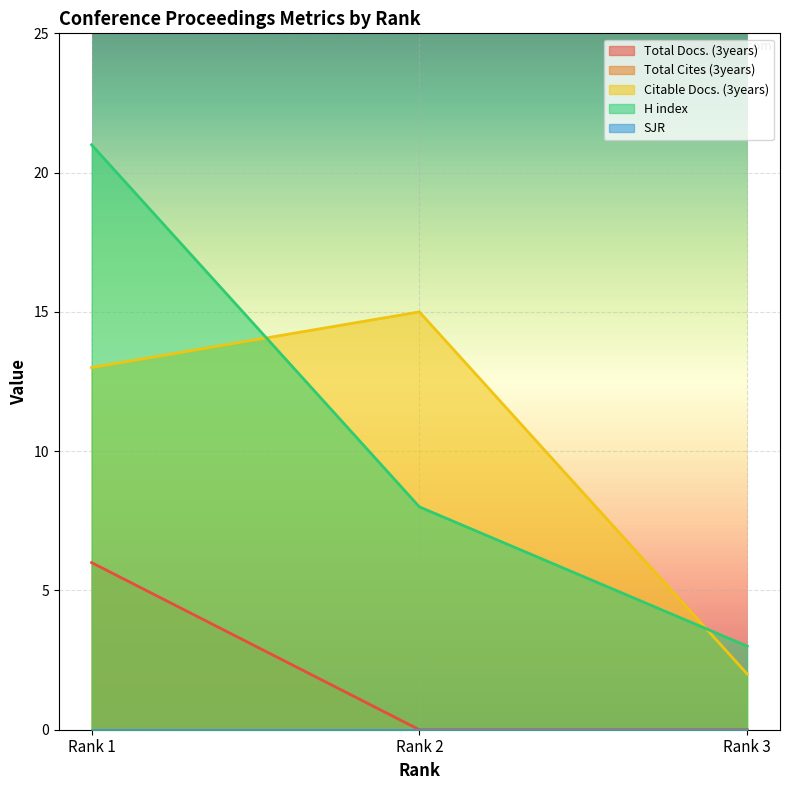

Reading right to left, extract all data points from this chart.

Total Docs. (3years): Rank 3=0	Rank 2=0	Rank 1=6
Citable Docs. (3years): Rank 3=2	Rank 2=15	Rank 1=13
H index: Rank 3=3	Rank 2=8	Rank 1=21